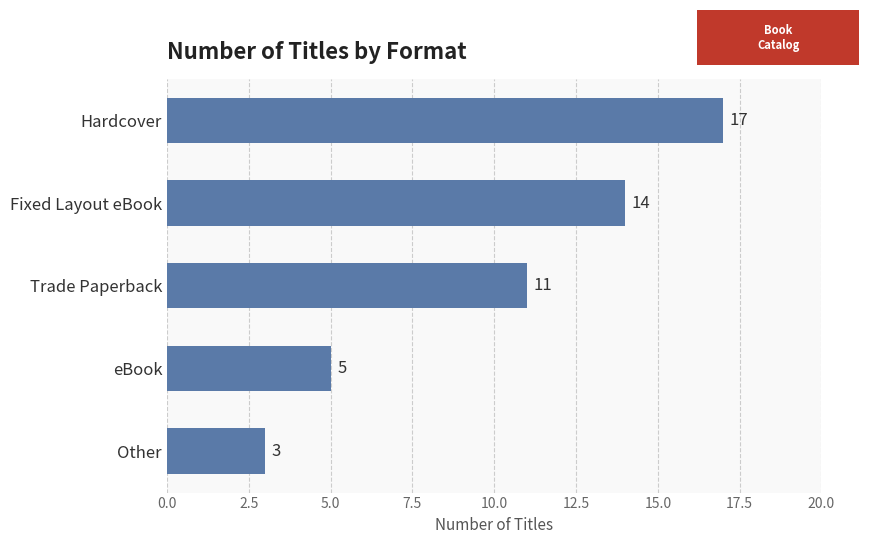

How many bars are there in total?

5